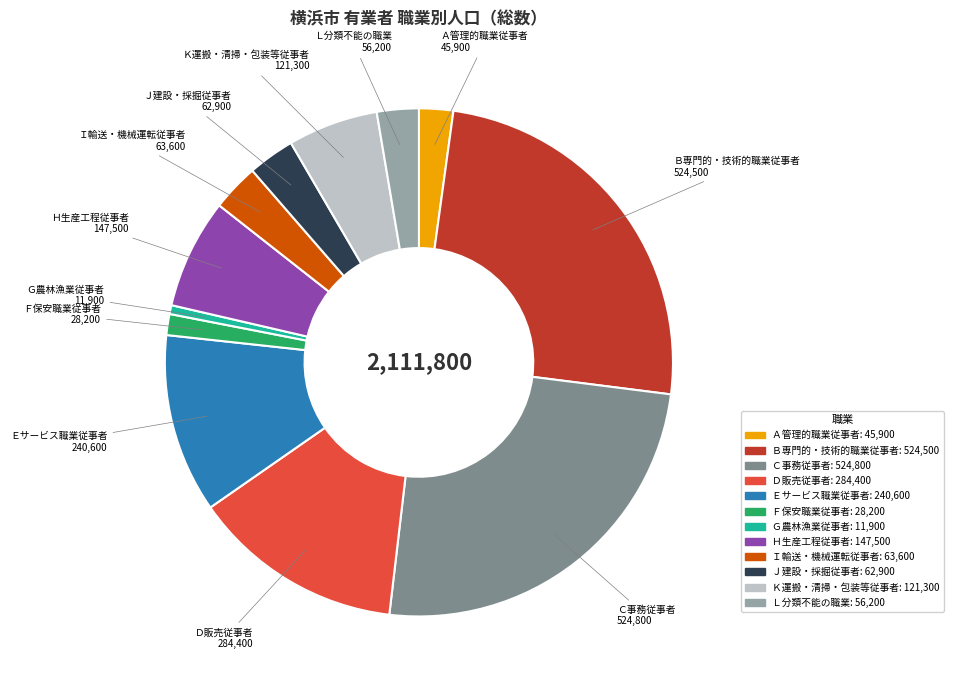

Do Ｈ生産工程従事者 and Ｂ専門的・技術的職業従事者 together represent more than half of the pie?

No